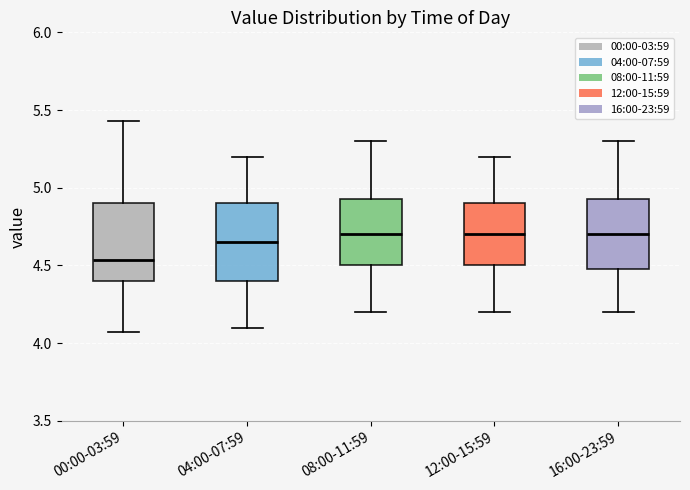

Reading left to right, transcribe this box plot: for each box, give where its median line is, the range the box spans, and where its two whiskers end, as read against the y-axis. The values are not printed on the chart, so give them approximately, as read against the axis.

00:00-03:59: median 4.55, box 4.40 to 4.90, whiskers 4.05 to 5.45
04:00-07:59: median 4.65, box 4.40 to 4.90, whiskers 4.10 to 5.20
08:00-11:59: median 4.70, box 4.50 to 4.95, whiskers 4.20 to 5.30
12:00-15:59: median 4.70, box 4.50 to 4.90, whiskers 4.20 to 5.20
16:00-23:59: median 4.70, box 4.50 to 4.95, whiskers 4.20 to 5.30